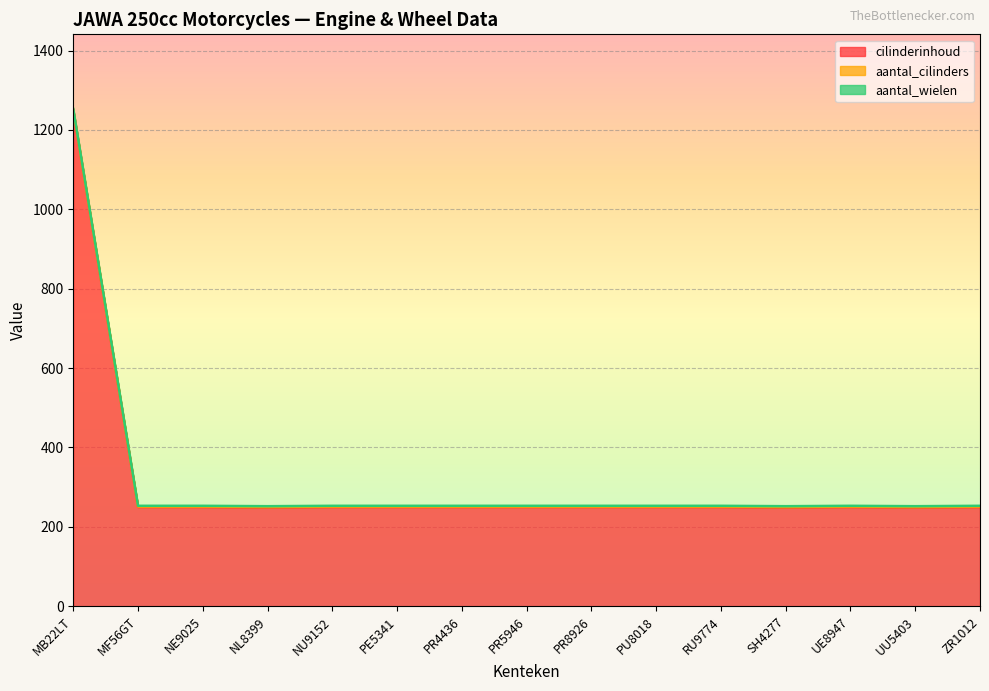

True or false: aantal_wielen has more than 0 interior local peaks.

False